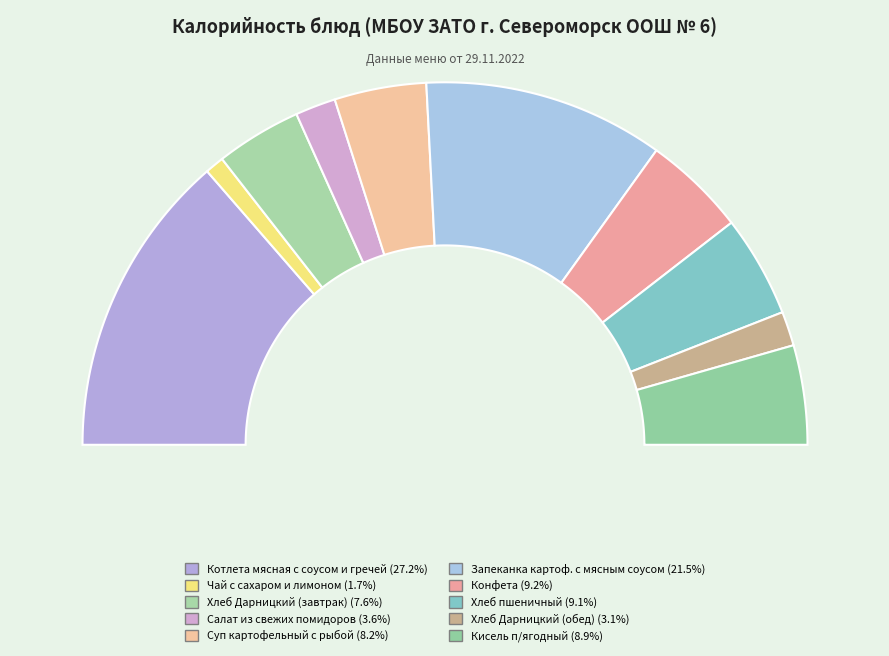

Is the sum of Чай с сахаром и лимоном and Суп картофельный с рыбой greater than half?

No